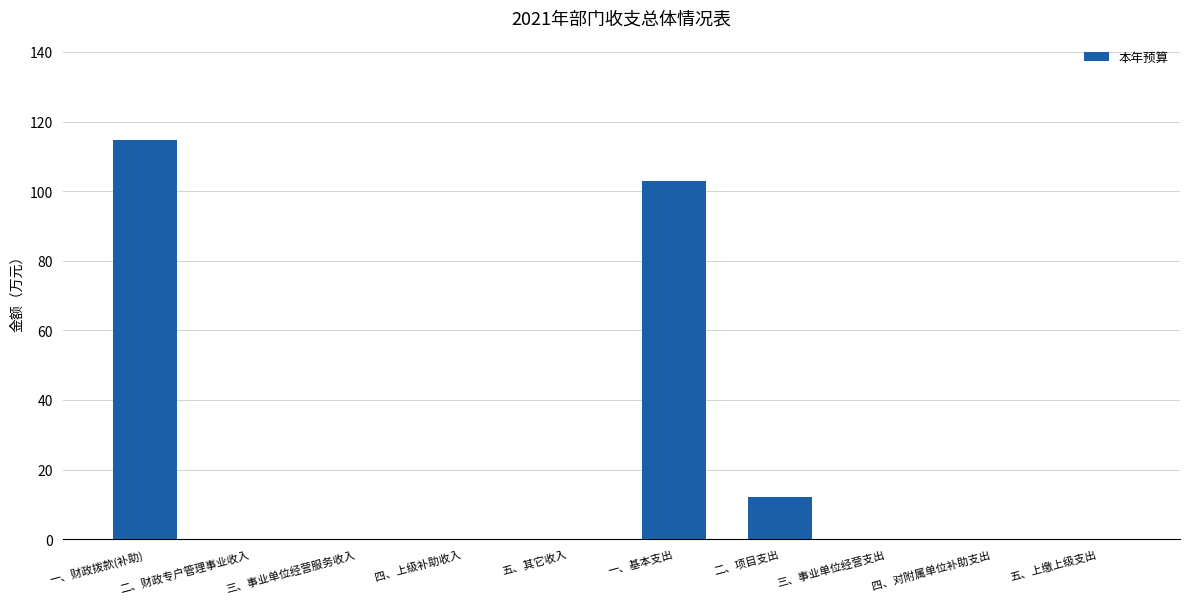

What is the change in value from 一、财政拨款(补助) to 五、其它收入?

-114.8